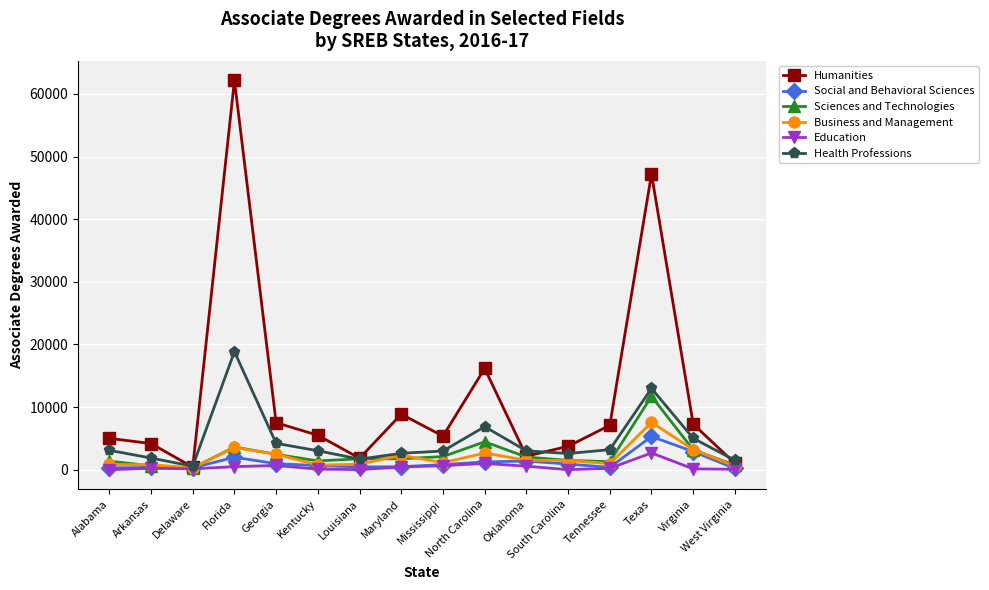

Which series has the widest spread of values?

Humanities